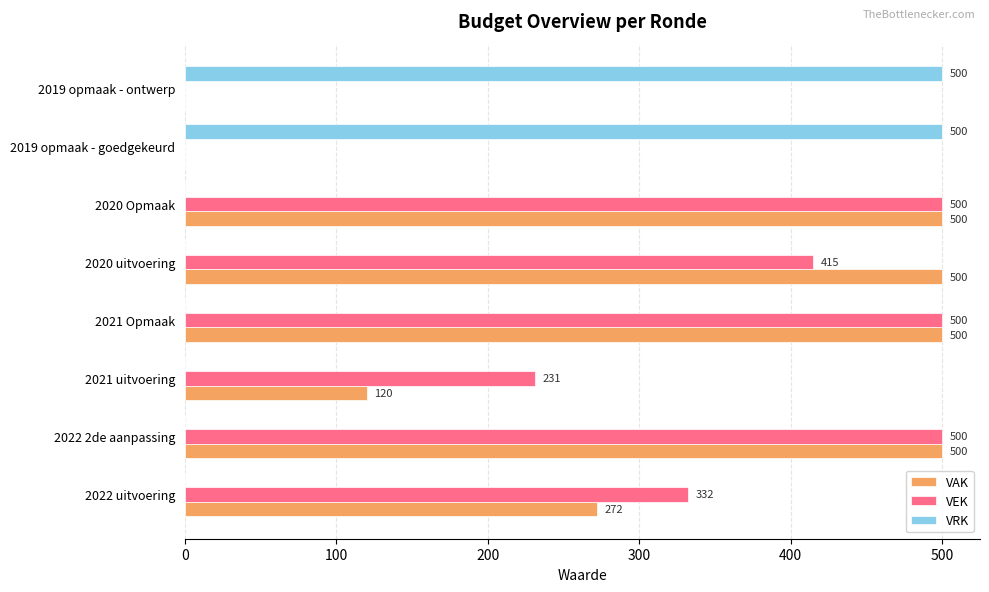

The VEK series shows 294 at 2019 opmaak - goedgekeurd. True or false?

False